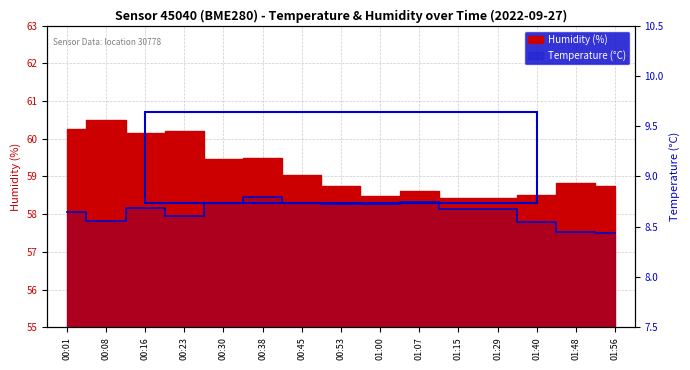

What is the ratio of the value at 01:56 to the value at 00:45?

1.0